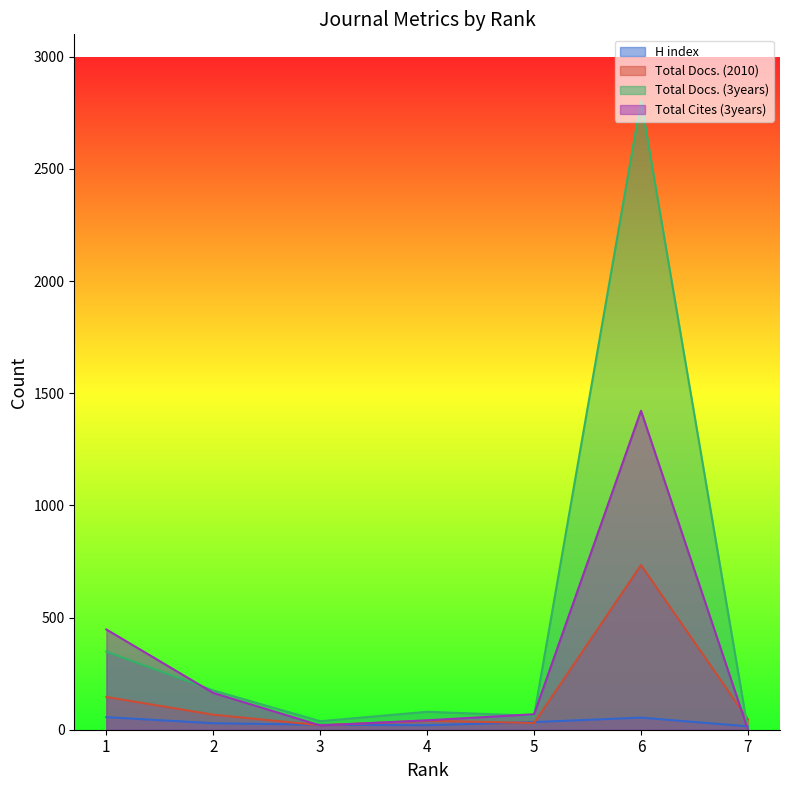

What is the difference between the maximum and second lowest values in the Total Docs. (2010) series?

704